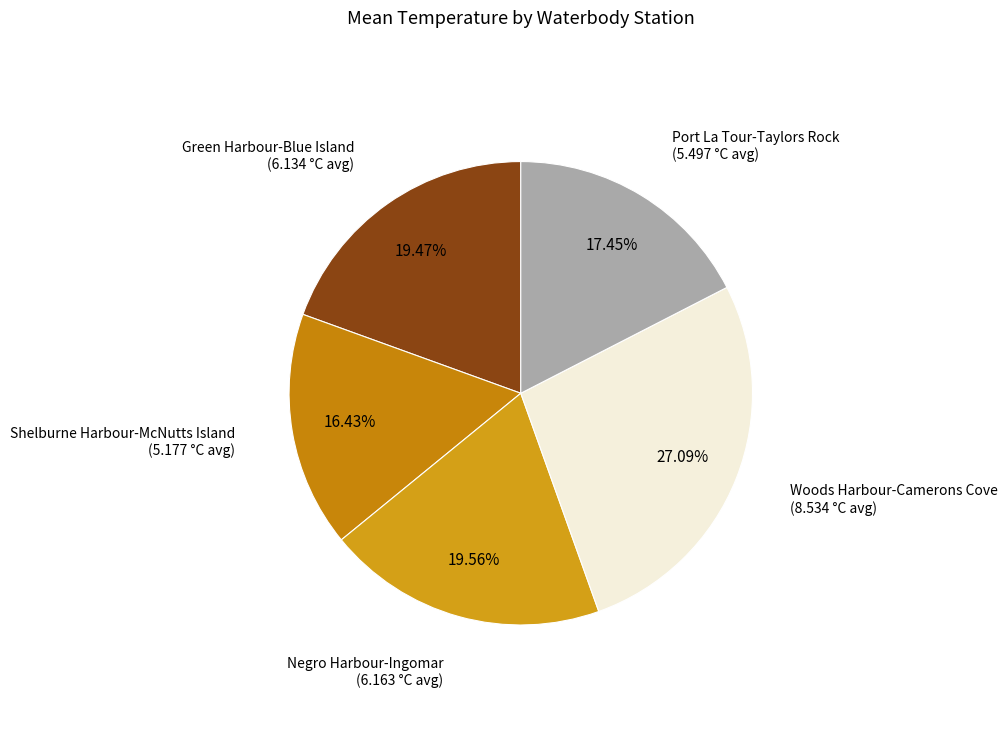

How many slices are in this pie chart?

5